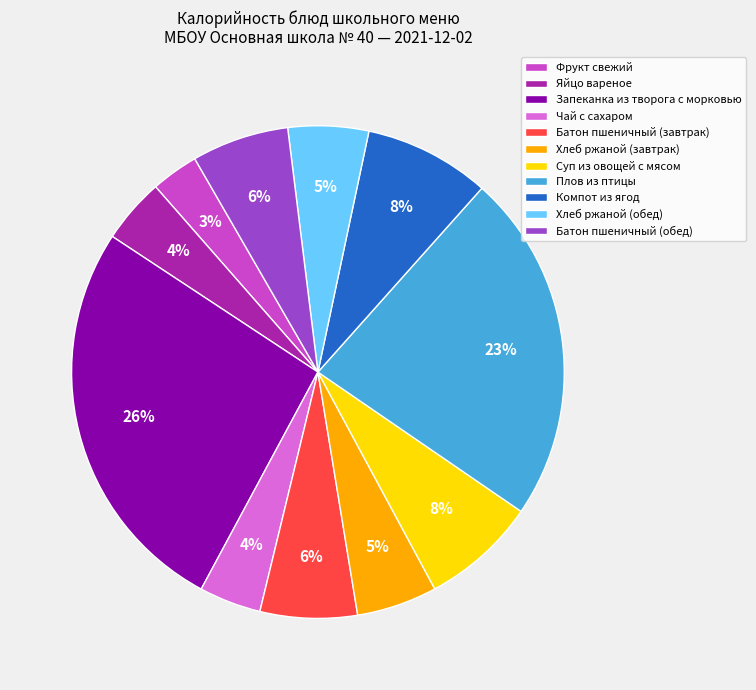

True or false: Батон пшеничный (завтрак) accounts for 6% of the total.

True